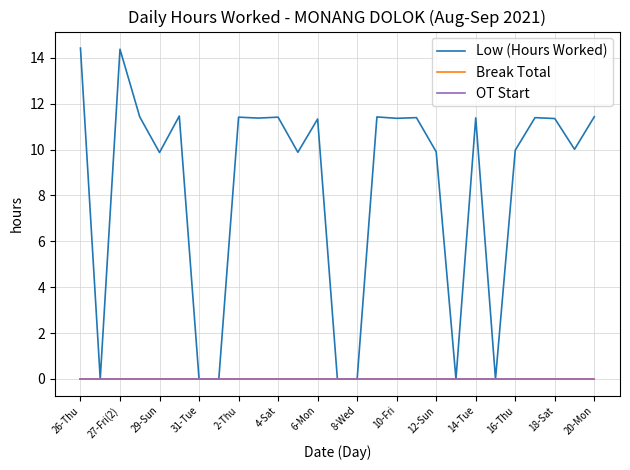

Does the chart display data point markers on the line(s)?

No